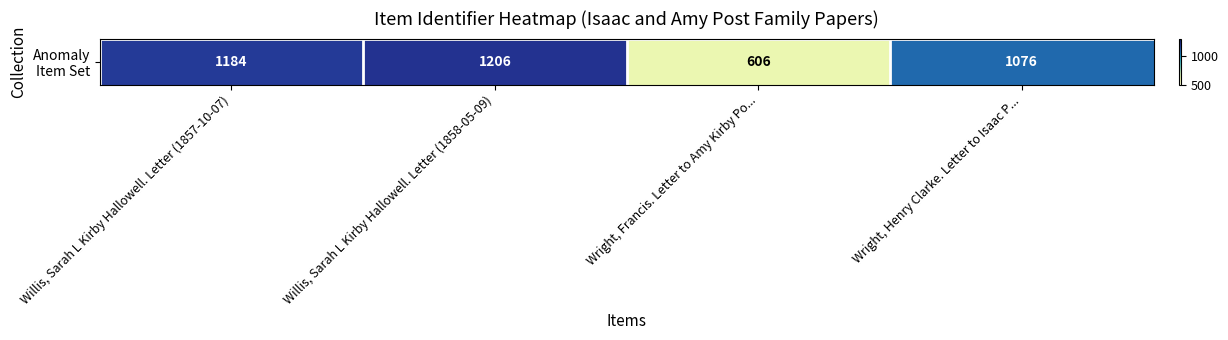

Rank the categories by value from highest to lowest.

Willis, Sarah L Kirby Hallowell. Letter (1858-05-09), Willis, Sarah L Kirby Hallowell. Letter (1857-10-07), Wright, Henry Clarke. Letter to Isaac P..., Wright, Francis. Letter to Amy Kirby Po...